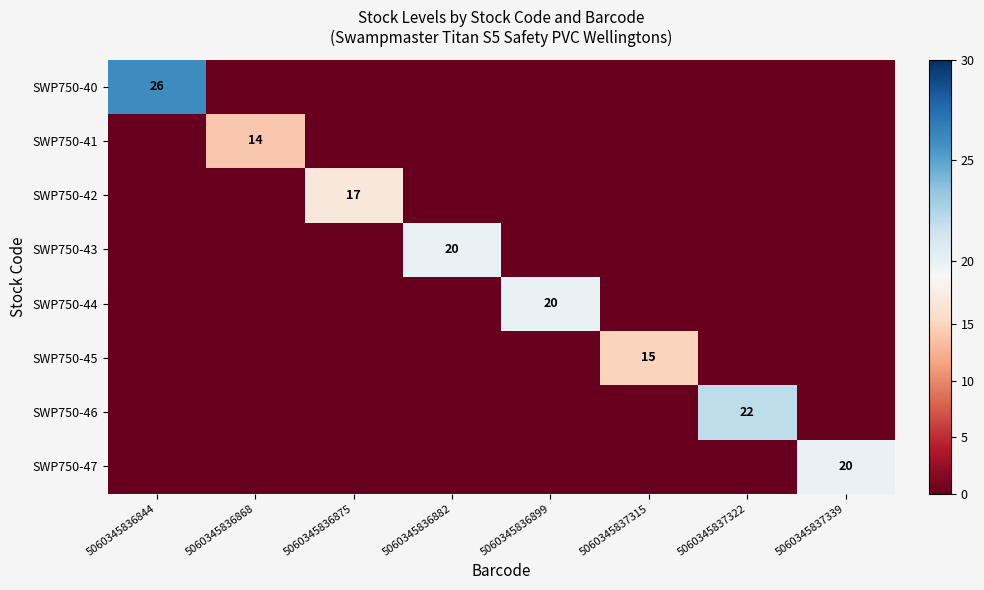

Is it true that SWP750-47 equals 31 at 5060345837339?

False